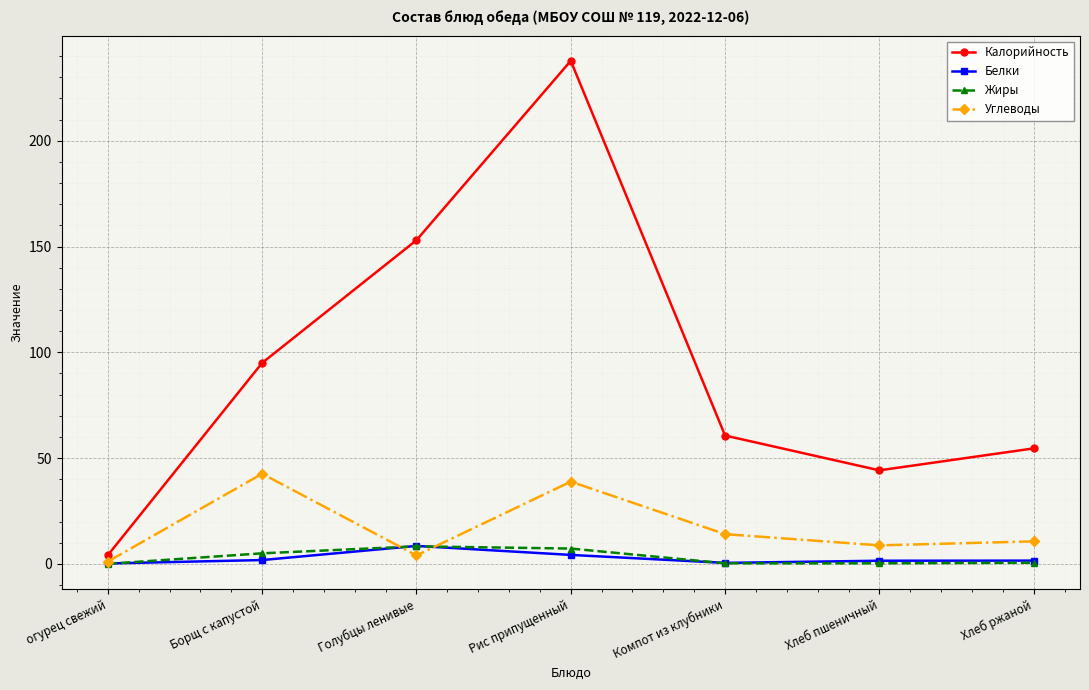

The Калорийность series shows 4.1 at огурец свежий. True or false?

True